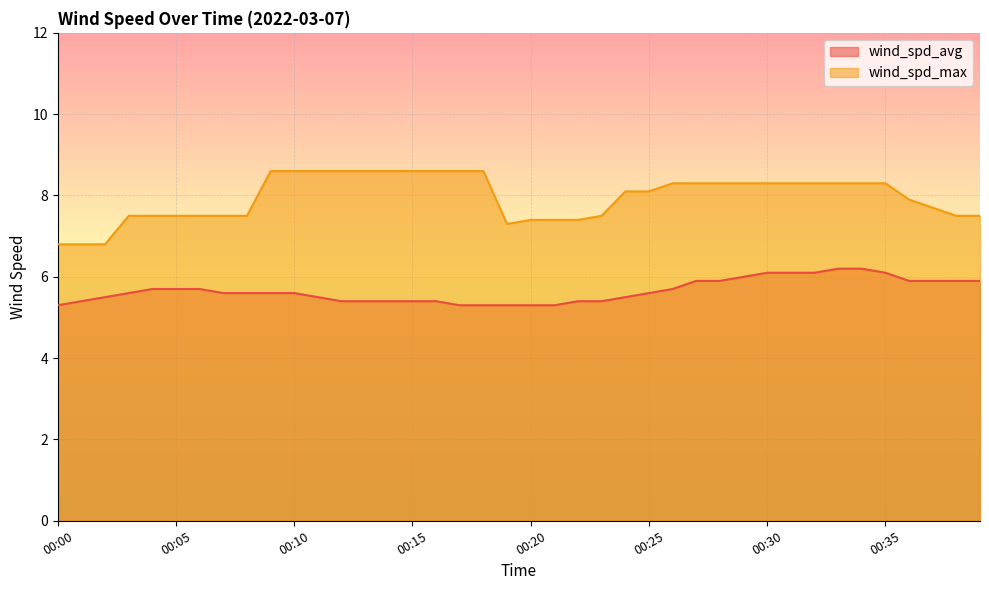

The value of wind_spd_avg at 00:37 is 5.9. True or false?

True